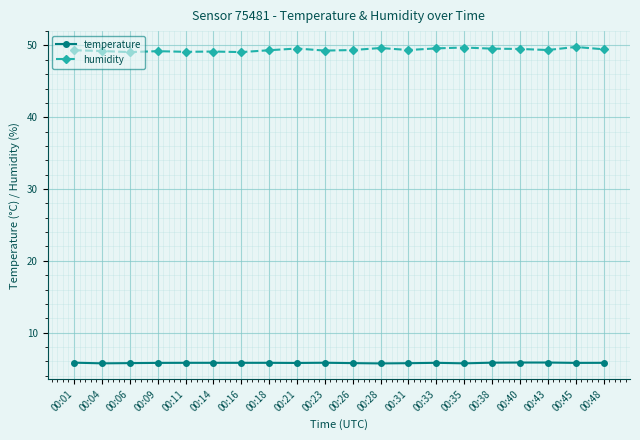

What are all the series names shown in the legend?

temperature, humidity